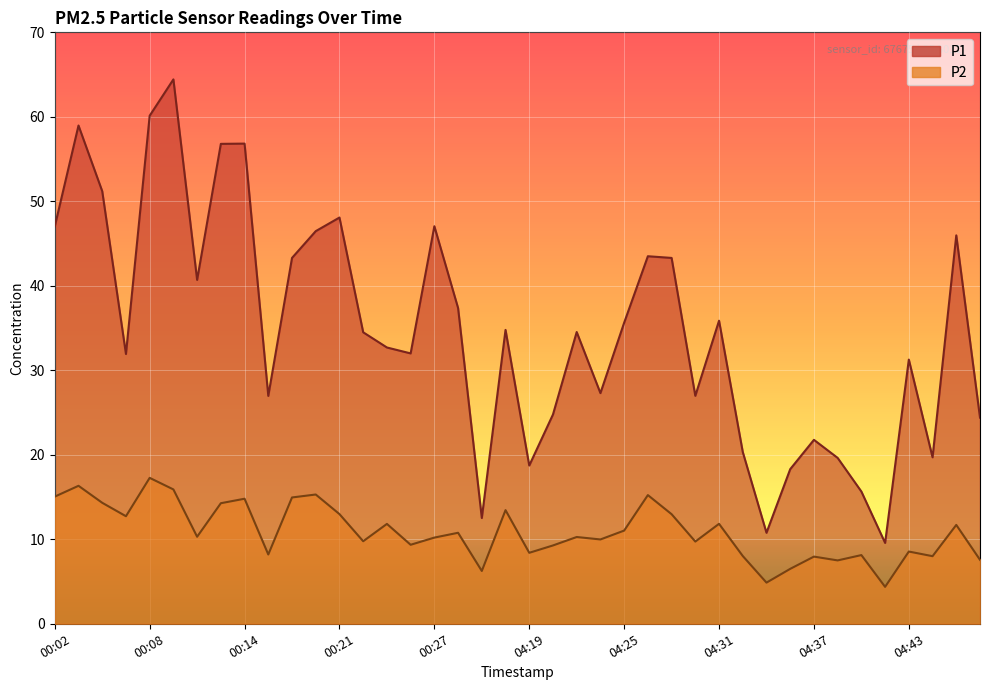

Which series has the largest total across all categories?

P1